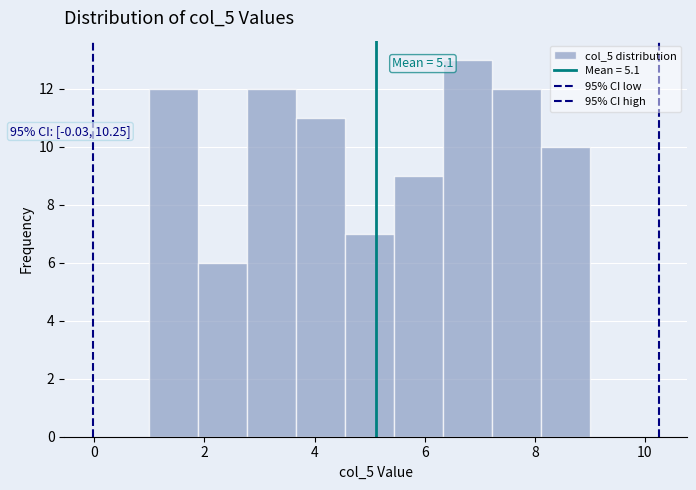

Which range on the x-axis has the tallest bar?

6.4 to 7.2